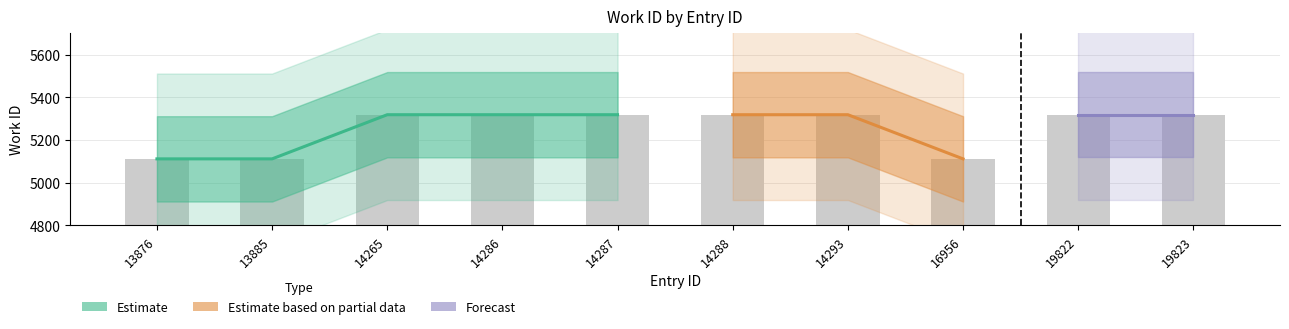

Where is the data nearest to the value 5215?

13876